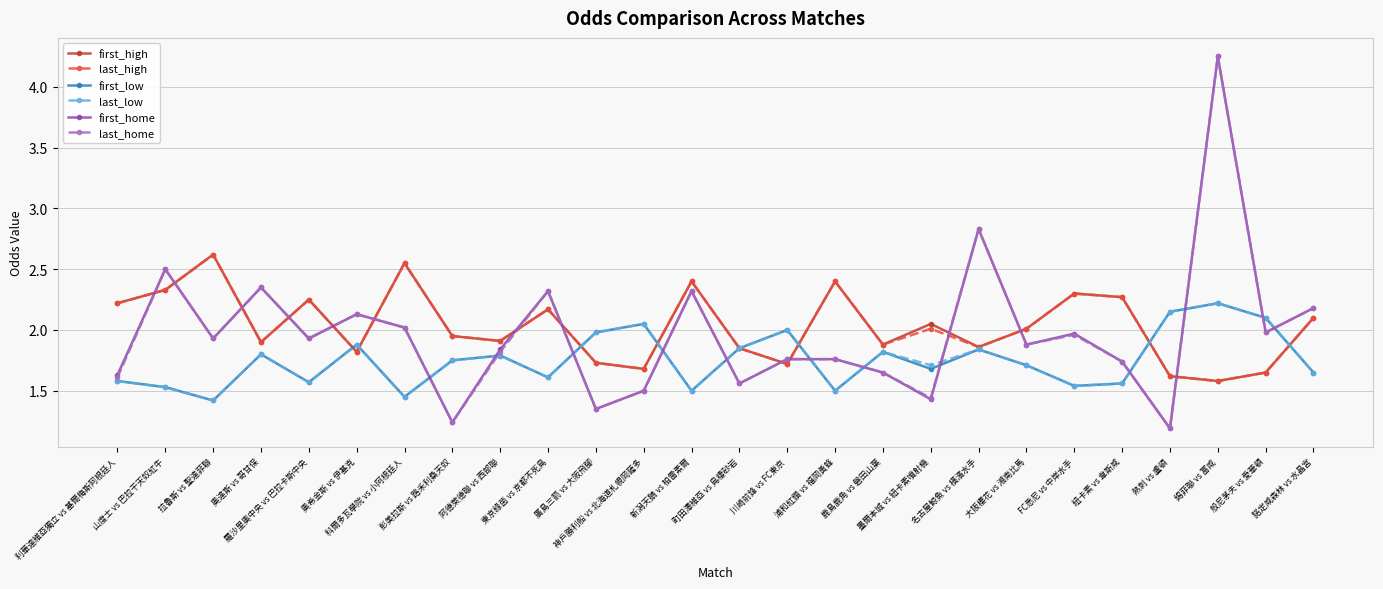

What is the total value across all series at 阿德萊德聯 vs 西部聯?

11.1